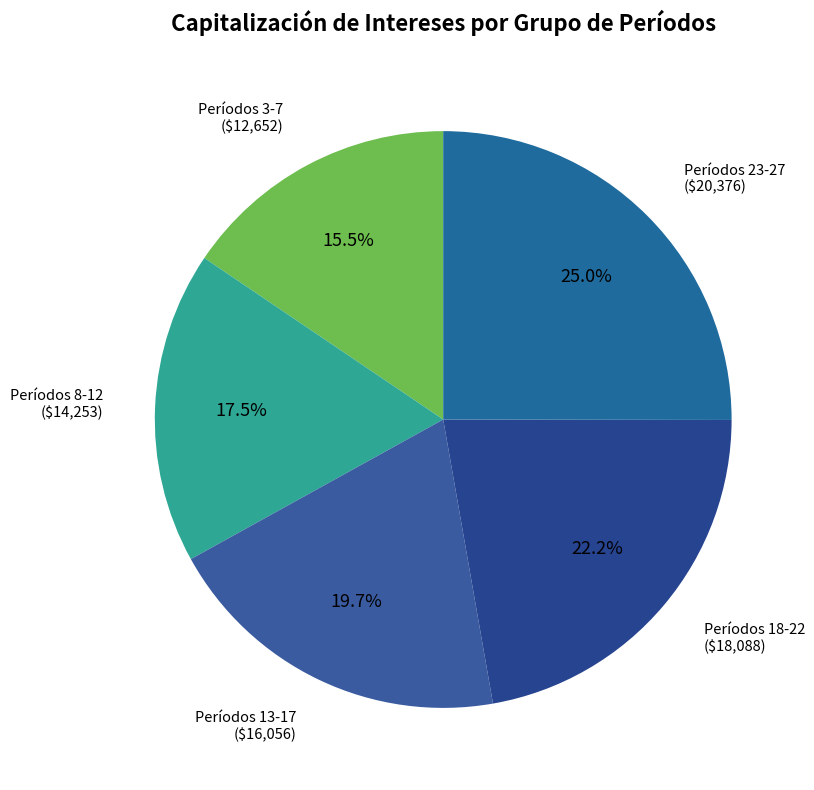

How many segments does this pie chart have?

5